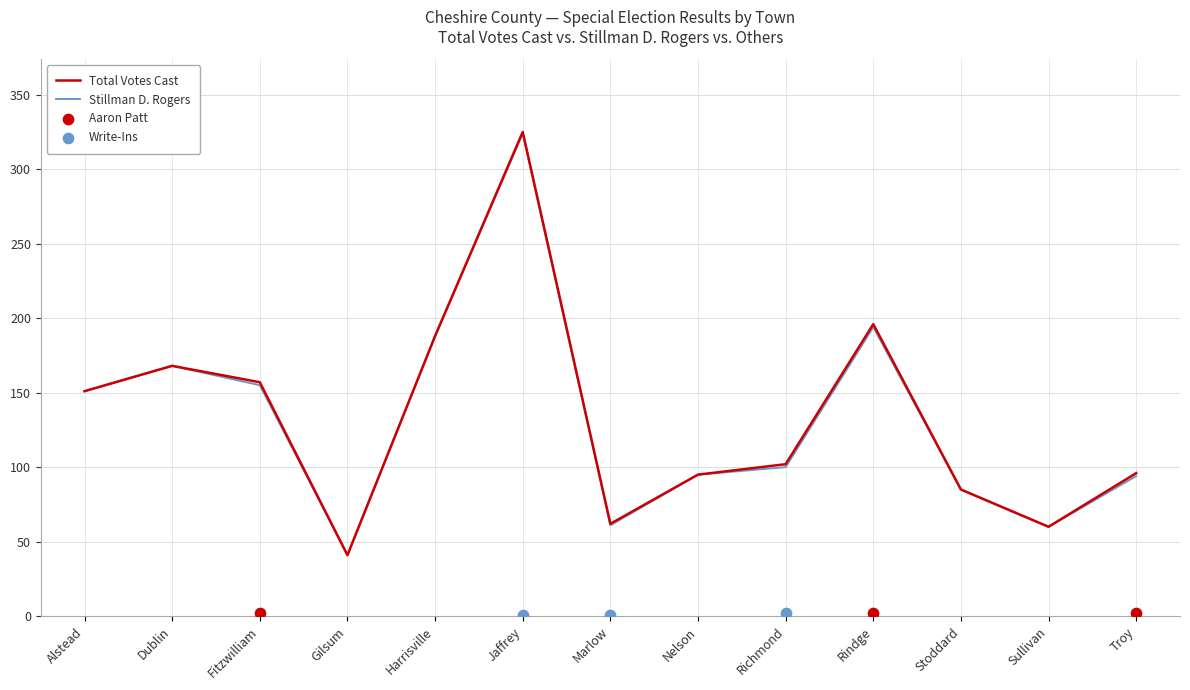

At which category is the sum across all series the highest?

Jaffrey